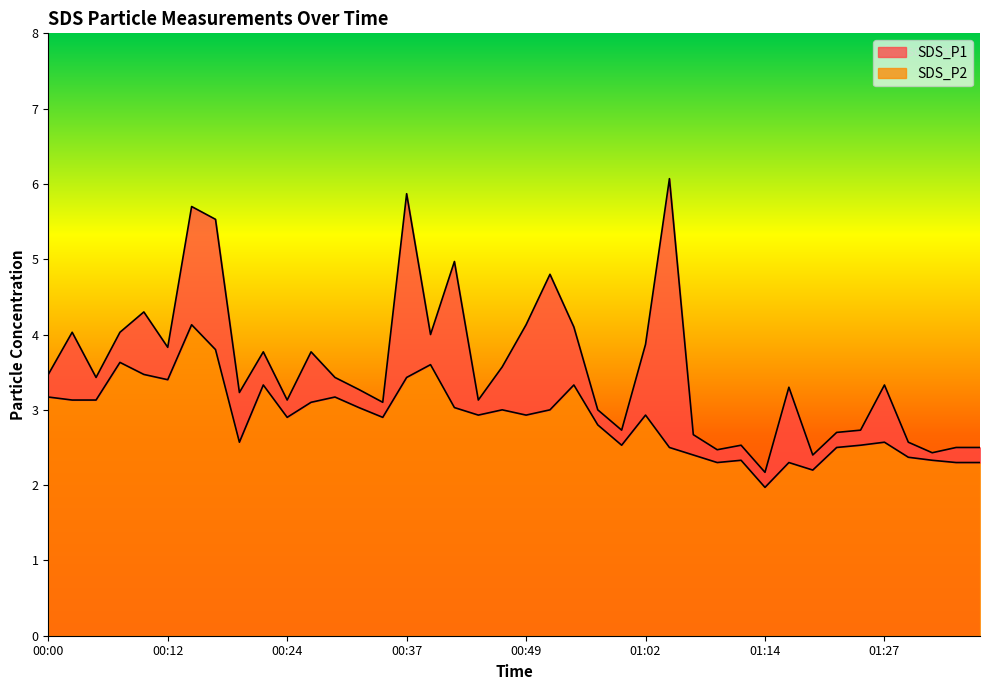

Reading right to left, transcribe all the data shown in this chart.

SDS_P1: 01:37=2.5	01:34=2.5	01:32=2.4	01:29=2.6	01:27=3.3	01:24=2.7	01:22=2.7	01:19=2.4	01:17=3.3	01:14=2.2	01:12=2.5	01:09=2.5	01:07=2.7	01:04=6.1	01:02=3.9	00:59=2.7	00:57=3.0	00:54=4.1	00:52=4.8	00:49=4.1	00:47=3.6	00:44=3.1	00:42=5.0	00:39=4.0	00:37=5.9	00:34=3.1	00:32=3.3	00:29=3.4	00:27=3.8	00:24=3.1	00:22=3.8	00:19=3.2	00:17=5.5	00:15=5.7	00:12=3.8	00:10=4.3	00:07=4.0	00:05=3.4	00:02=4.0	00:00=3.5
SDS_P2: 01:37=2.3	01:34=2.3	01:32=2.3	01:29=2.4	01:27=2.6	01:24=2.5	01:22=2.5	01:19=2.2	01:17=2.3	01:14=2.0	01:12=2.3	01:09=2.3	01:07=2.4	01:04=2.5	01:02=2.9	00:59=2.5	00:57=2.8	00:54=3.3	00:52=3.0	00:49=2.9	00:47=3.0	00:44=2.9	00:42=3.0	00:39=3.6	00:37=3.4	00:34=2.9	00:32=3.0	00:29=3.2	00:27=3.1	00:24=2.9	00:22=3.3	00:19=2.6	00:17=3.8	00:15=4.1	00:12=3.4	00:10=3.5	00:07=3.6	00:05=3.1	00:02=3.1	00:00=3.2